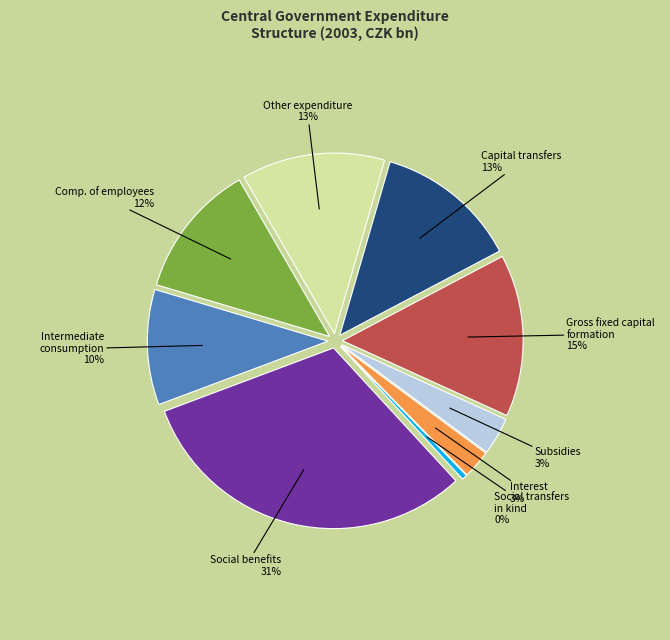

To the nearest percent, what is the difference between the largest and smallest slice percentages?

31%